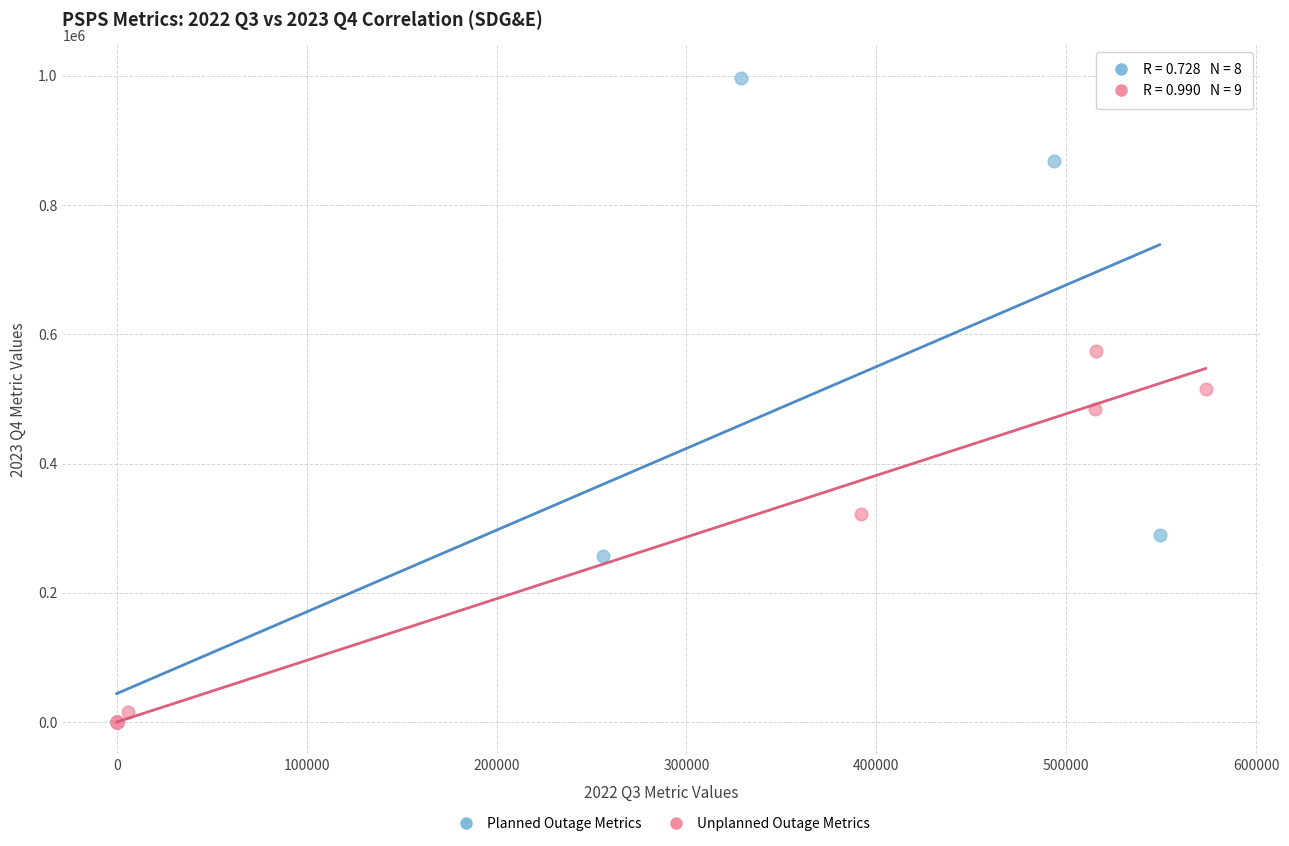

Which series has the widest spread of Y values?

Planned Outage Metrics